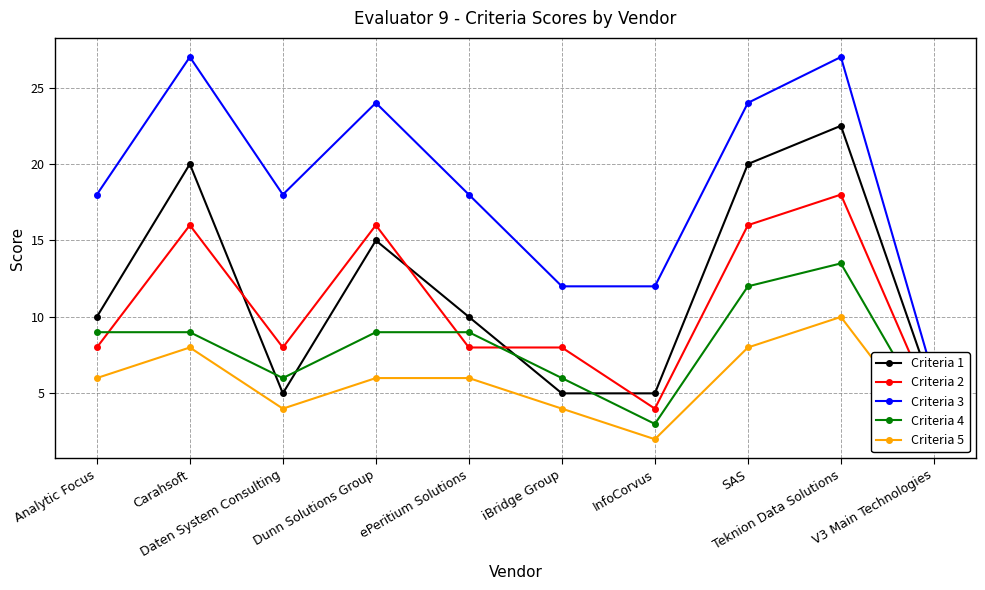

Where is Criteria 2 nearest to the value 11?

Analytic Focus